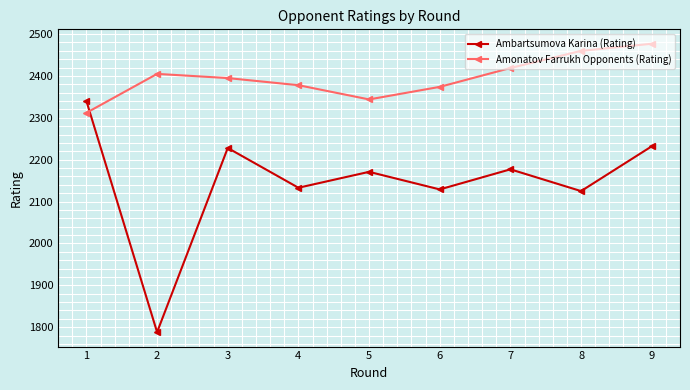

Which series ends up on top after the final intersection of Ambartsumova Karina (Rating) and Amonatov Farrukh Opponents (Rating)?

Amonatov Farrukh Opponents (Rating)